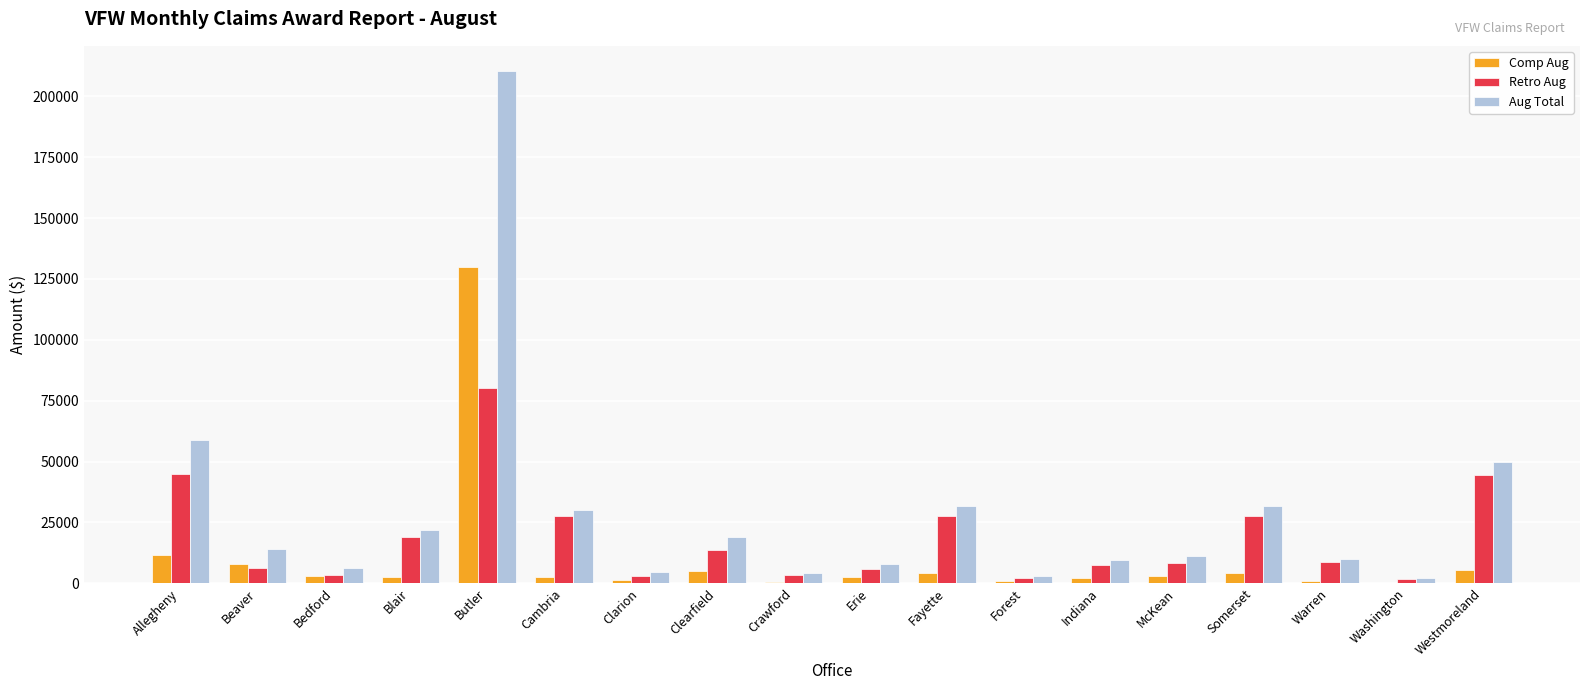

What is the difference between the Aug Total values at Crawford and Somerset?

27849